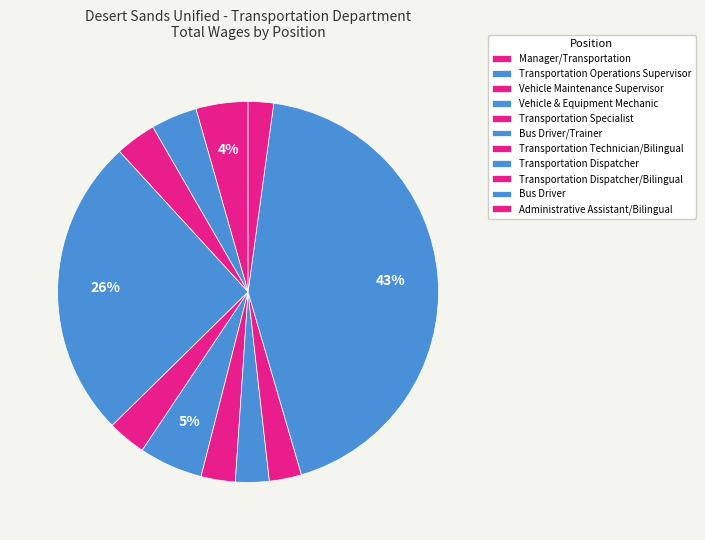

Which slice is the smallest?

Administrative Assistant/Bilingual